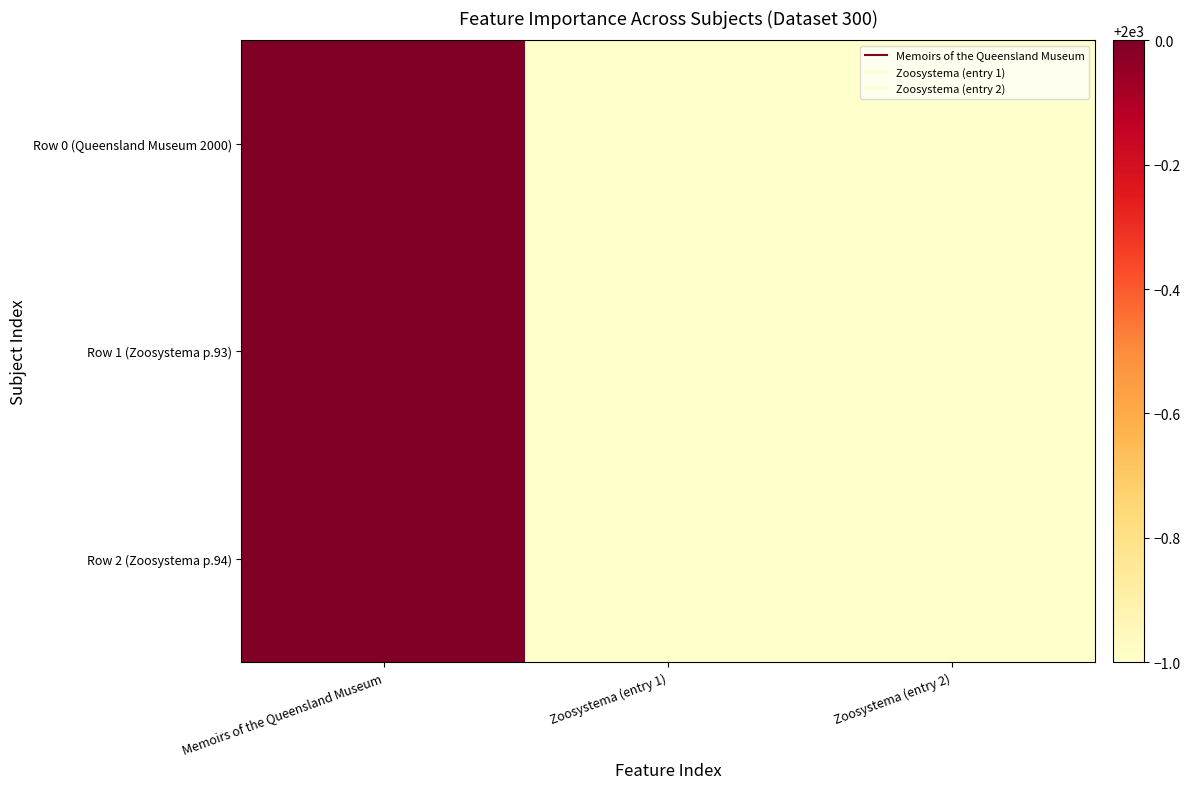

Which series has the largest total across all categories?

Row 0 (Queensland Museum 2000)